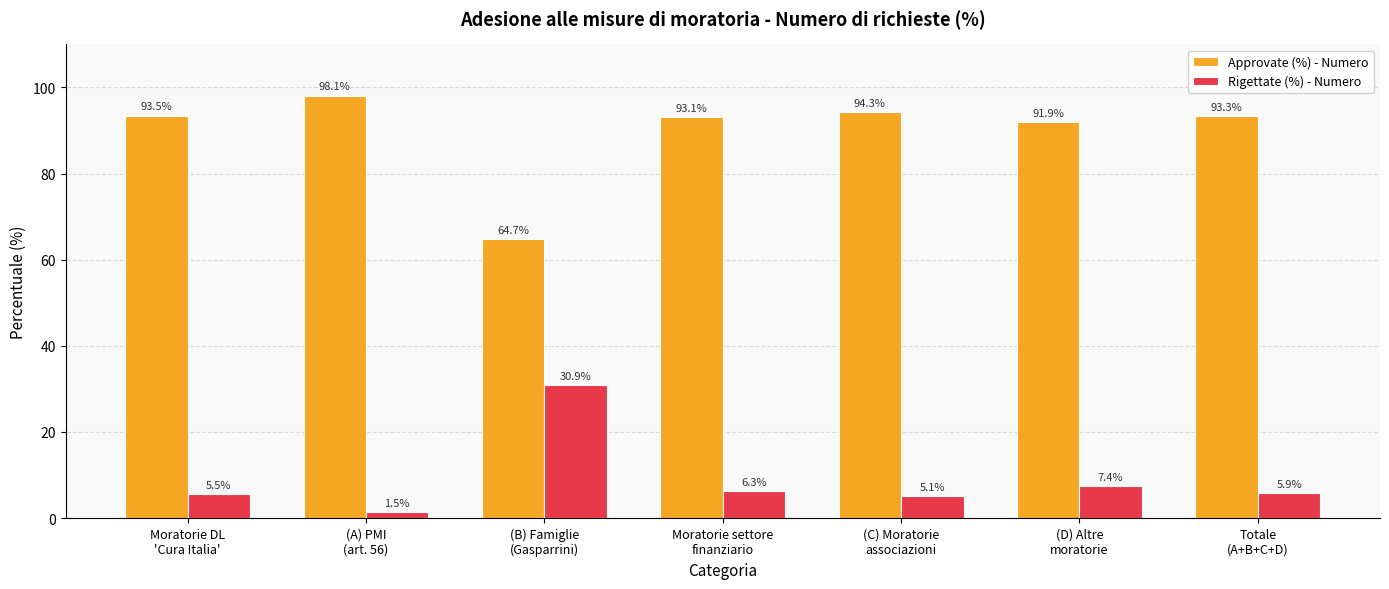

What is the difference between the maximum and minimum values in the Approvate (%) - Numero series?

33.4